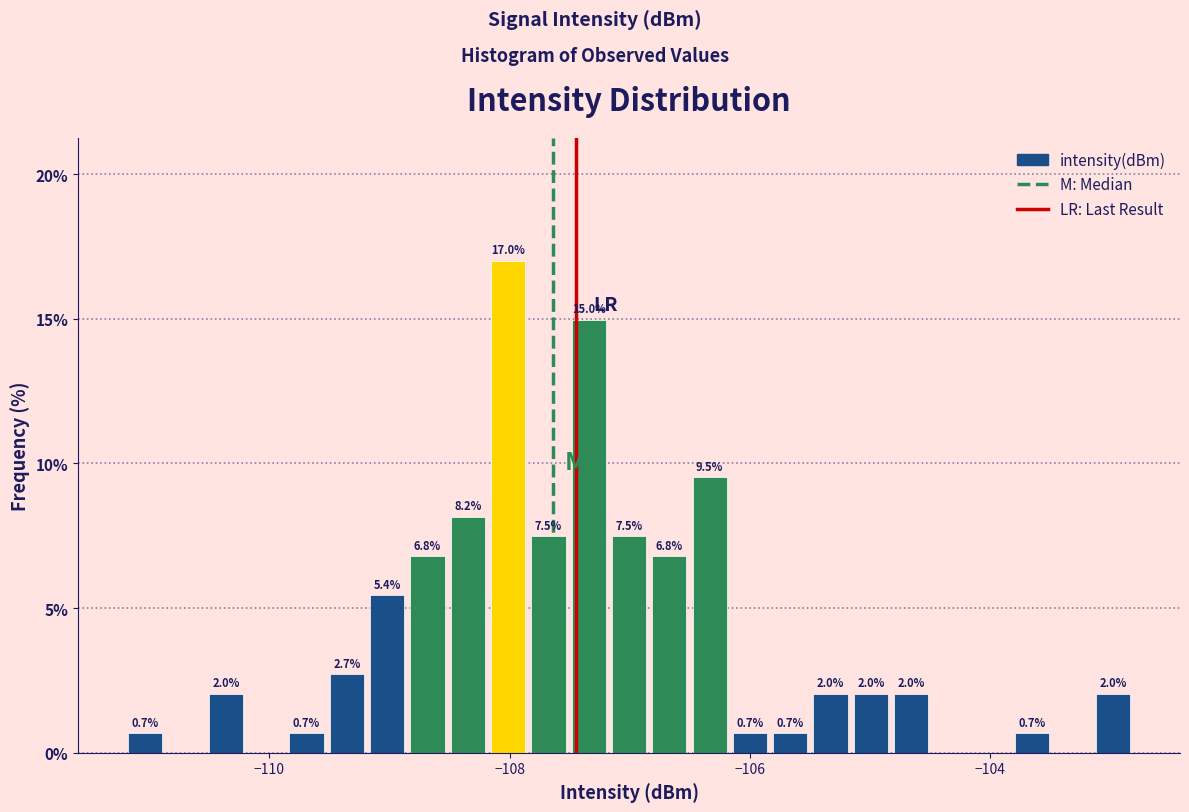

Read against the x-axis, roughly where is the centre of the tallest bar?

-108.0